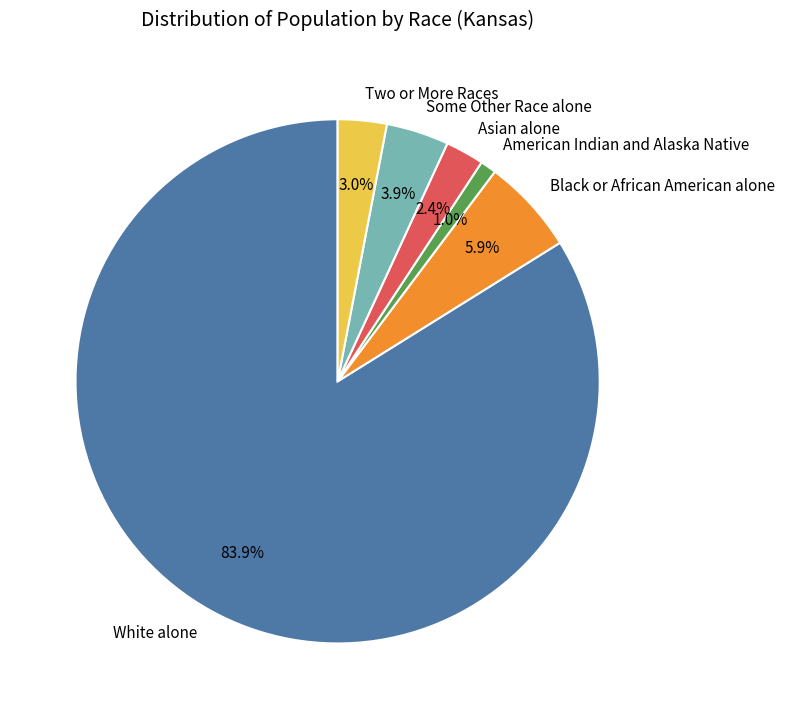

What is the total percentage of American Indian and Alaska Native and Two or More Races?

4.0%